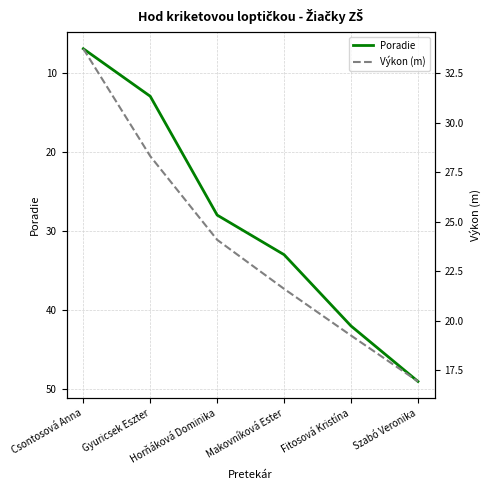

What is the difference between the maximum and minimum values in the Výkon (m) series?

16.8